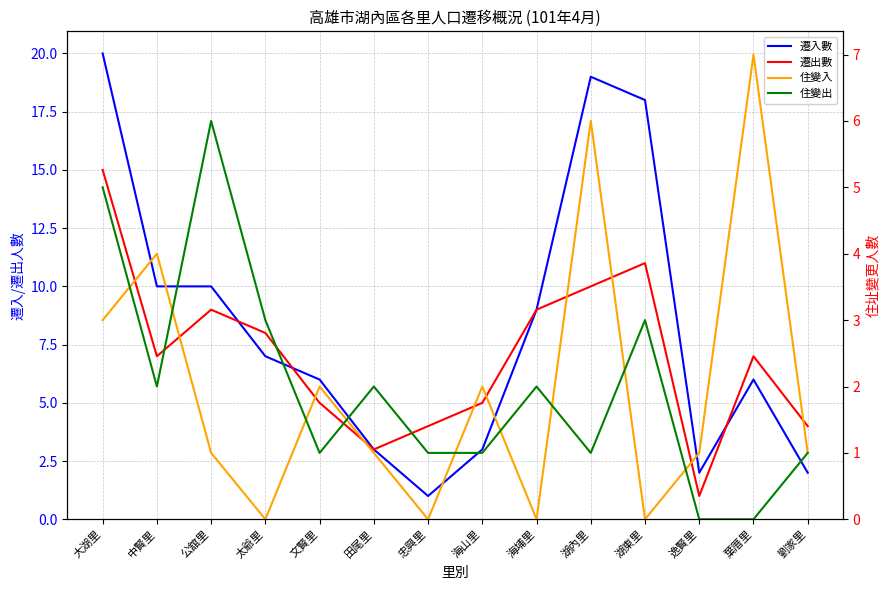

At which label does 住變入 reach its peak?

葉厝里